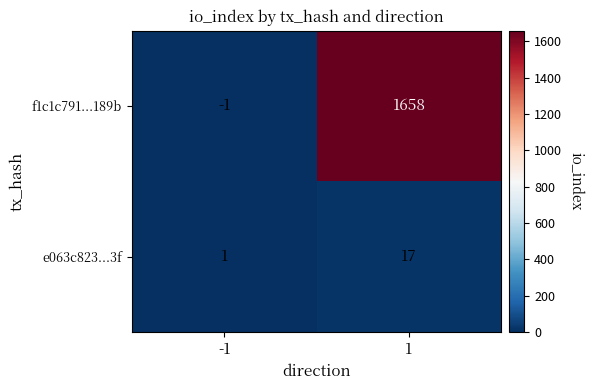

True or false: e063c823...3f has a value of 1 at -1.

True